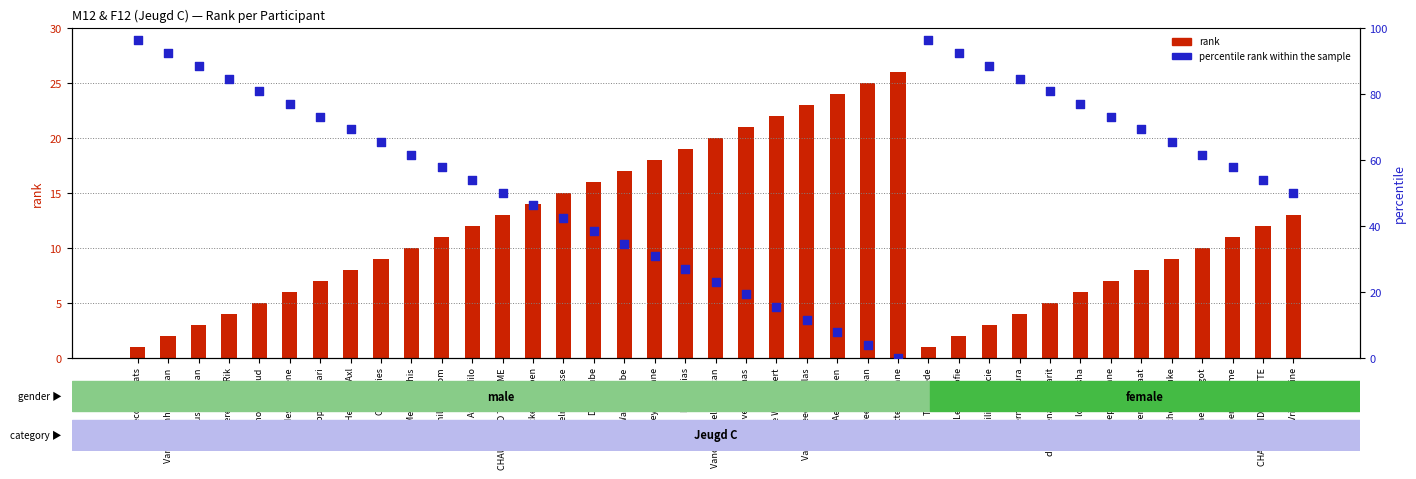

Which series has the largest Y range (max minus min)?

percentile rank within the sample